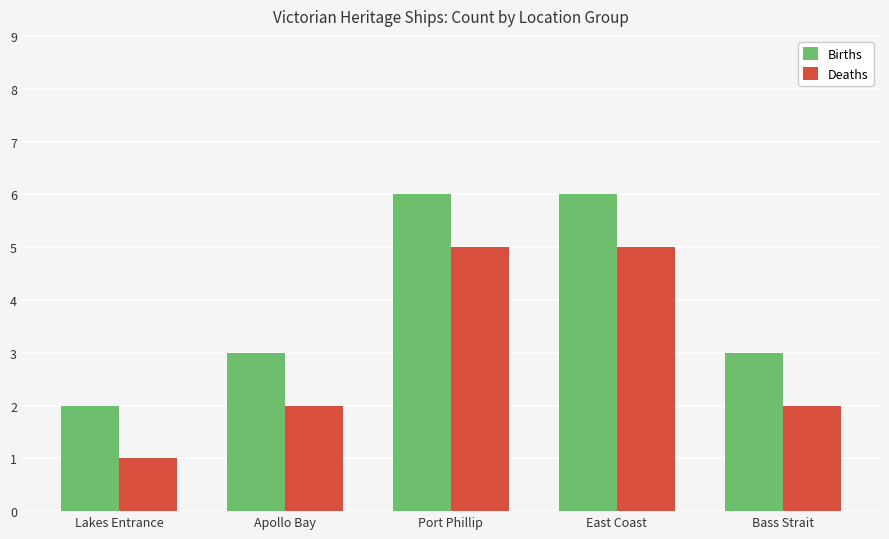

How many groups of bars are there?

5